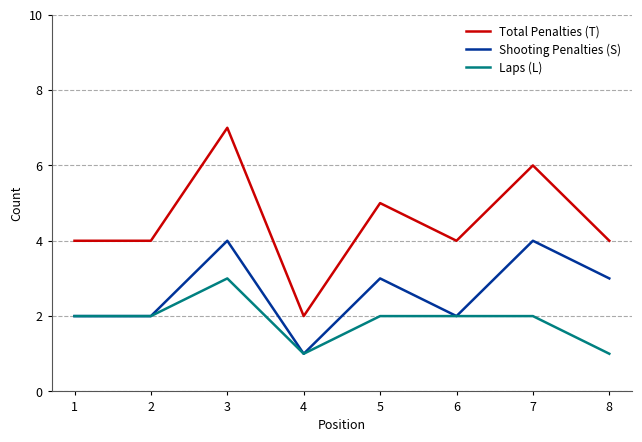

Which series has the largest range (max minus min)?

Total Penalties (T)